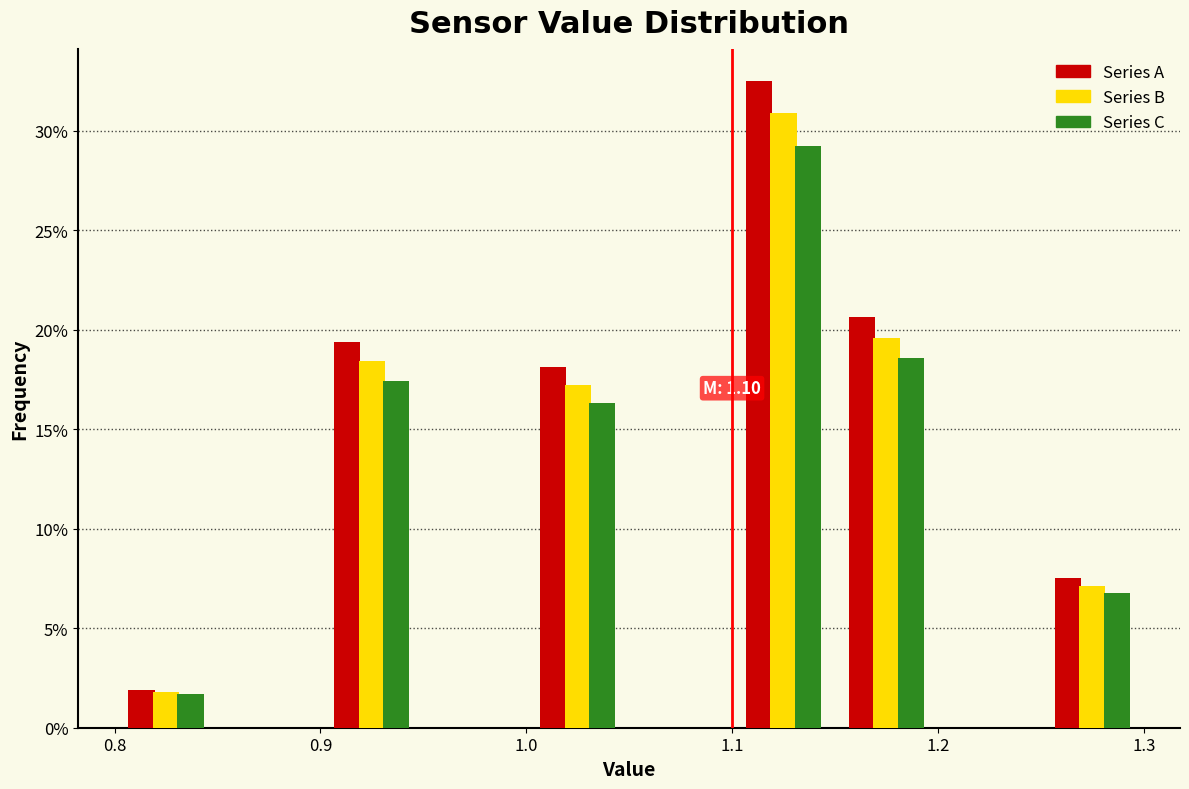

In the Series C series, which range on the x-axis has the tallest bar?

1.10 to 1.15